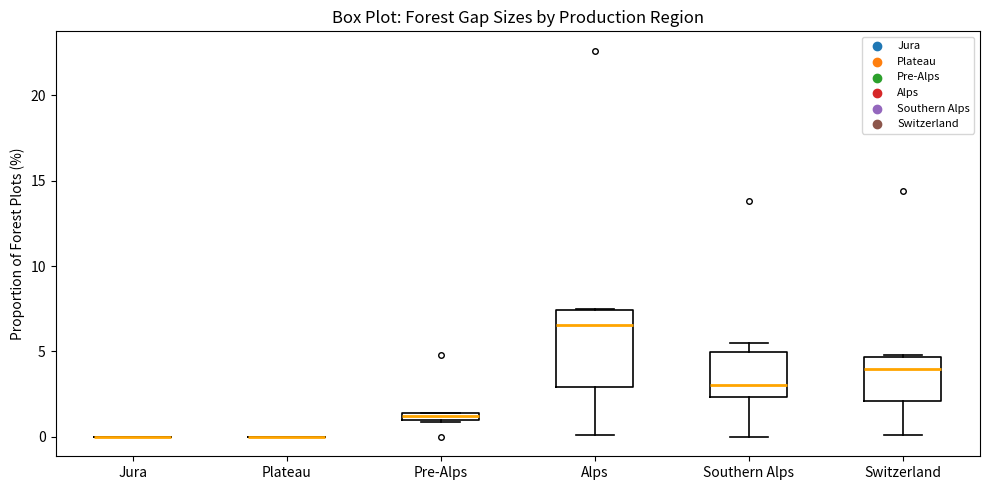

Which box is the tallest, from its lower edge to its upper edge?

Alps